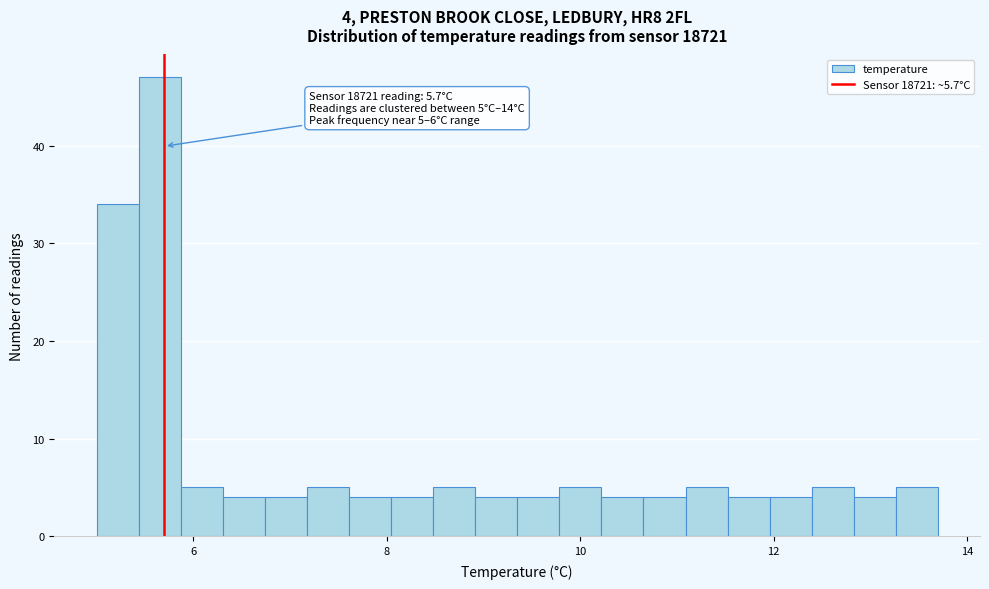

Read against the x-axis, roughly where is the centre of the tallest bar?

5.6